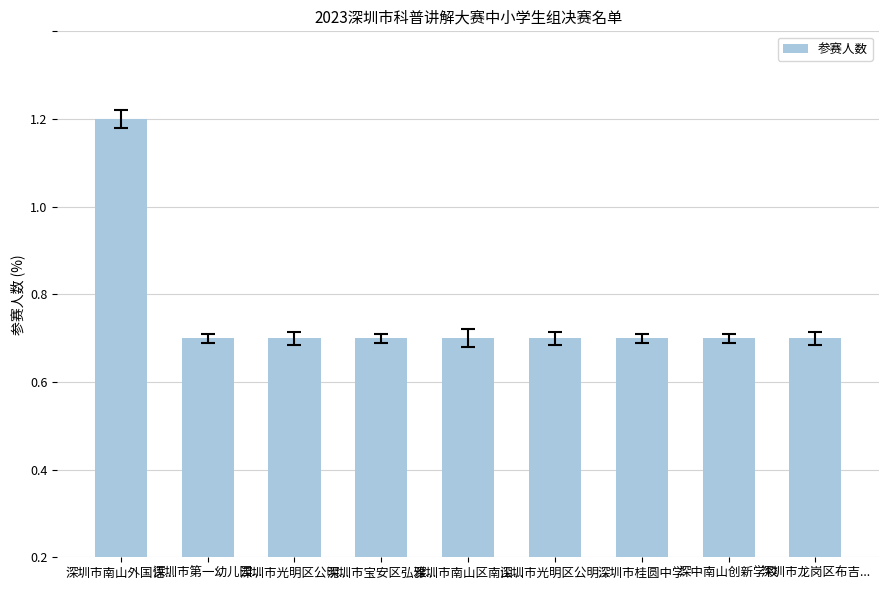

How many bars are there in total?

9